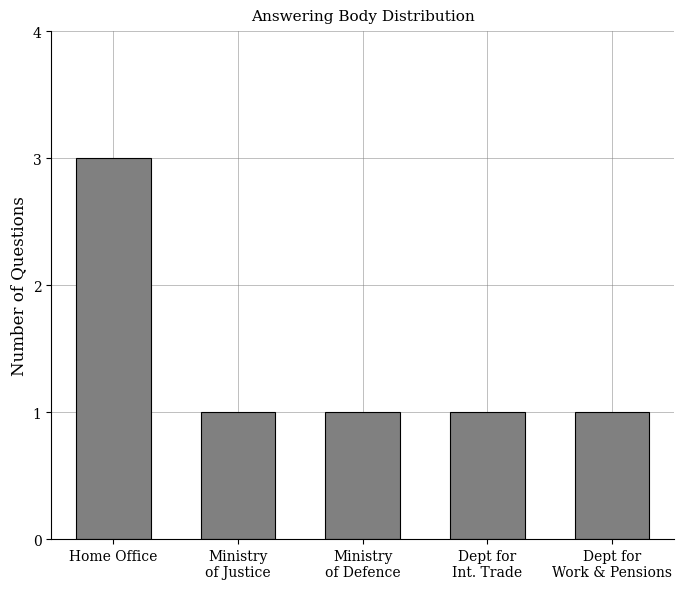

What is the difference between the maximum and minimum values?

2